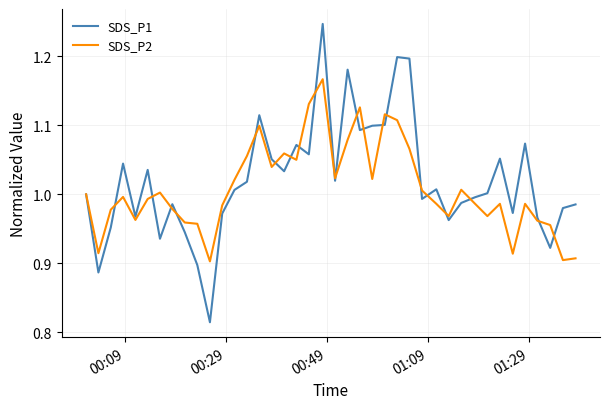

List the series in order of their peak value, lowest first.

SDS_P2, SDS_P1